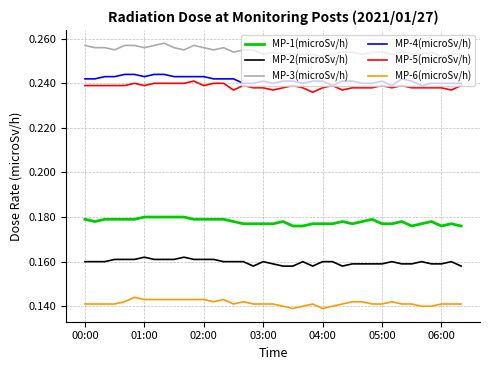

Which series has the largest total across all categories?

MP-3(microSv/h)